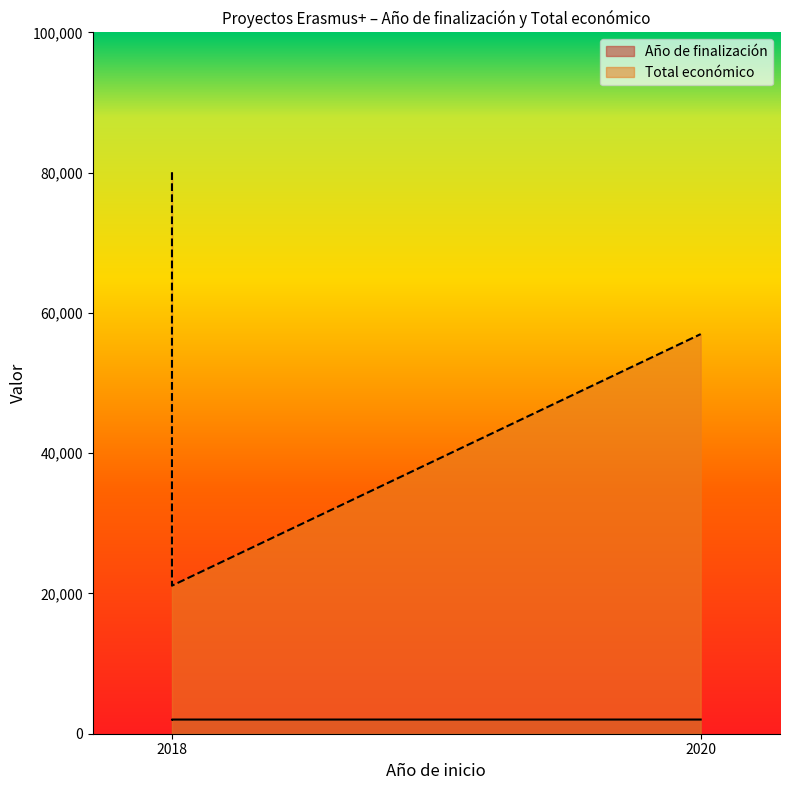

Where does the data first go above 56980?

2018